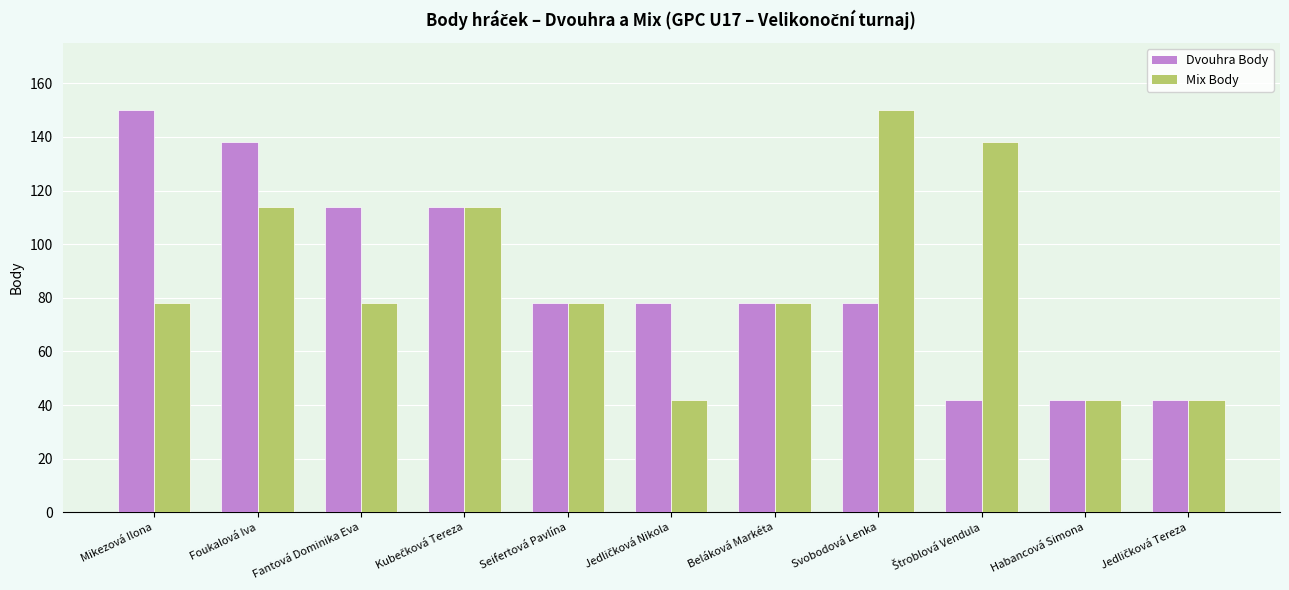

The Mix Body series shows 42 at Habancová Simona. True or false?

True